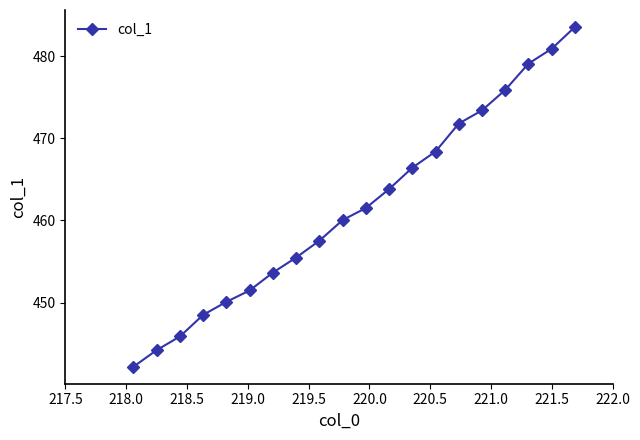

What is the difference between the maximum and second lowest values?

39.3